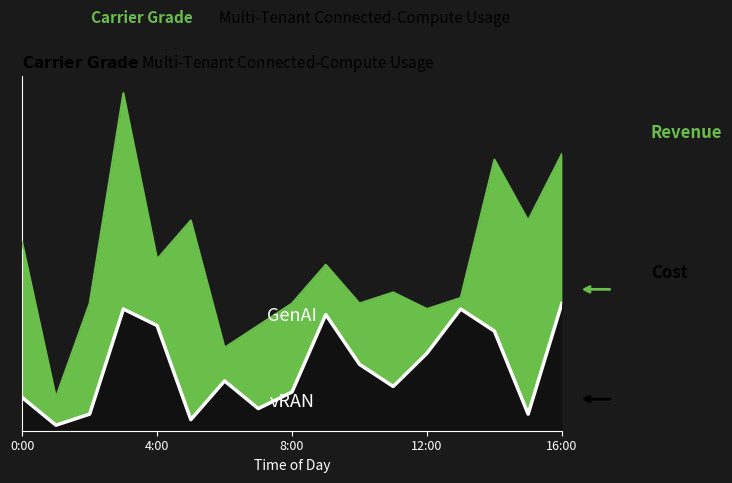

Is it true that the value at 8 is 4?

True